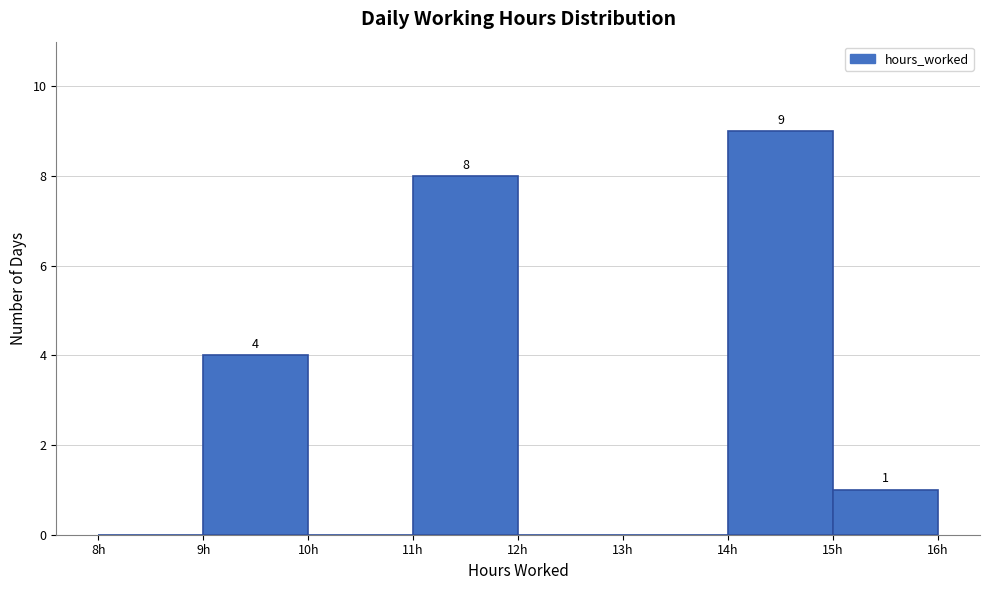

Which range on the x-axis has the tallest bar?

14 to 15